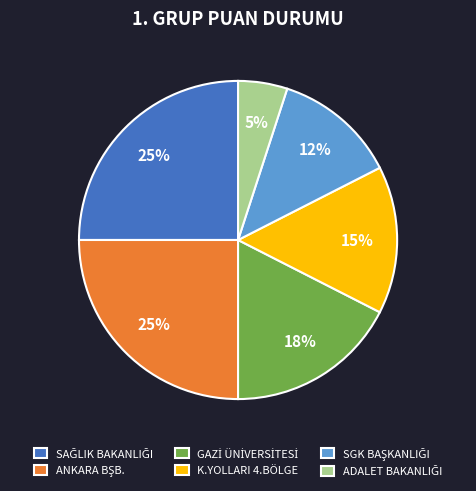

To the nearest percent, what is the average slice percentage?

17%